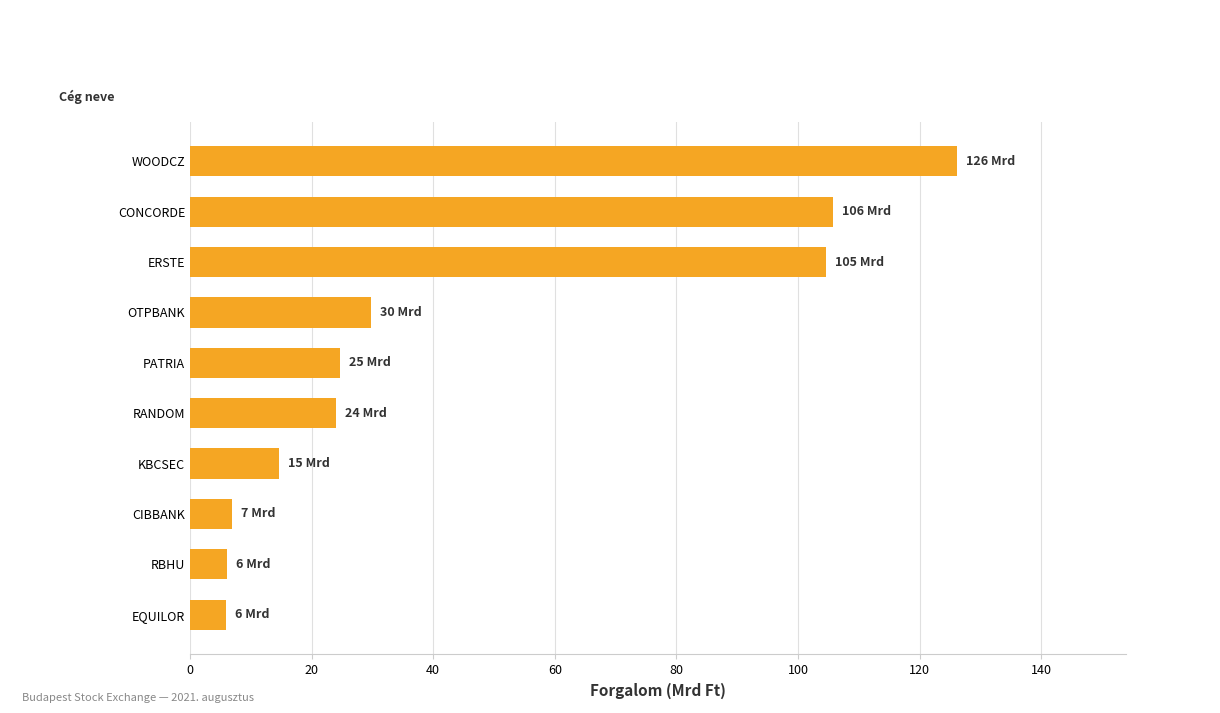

How many data points does each series have?

10